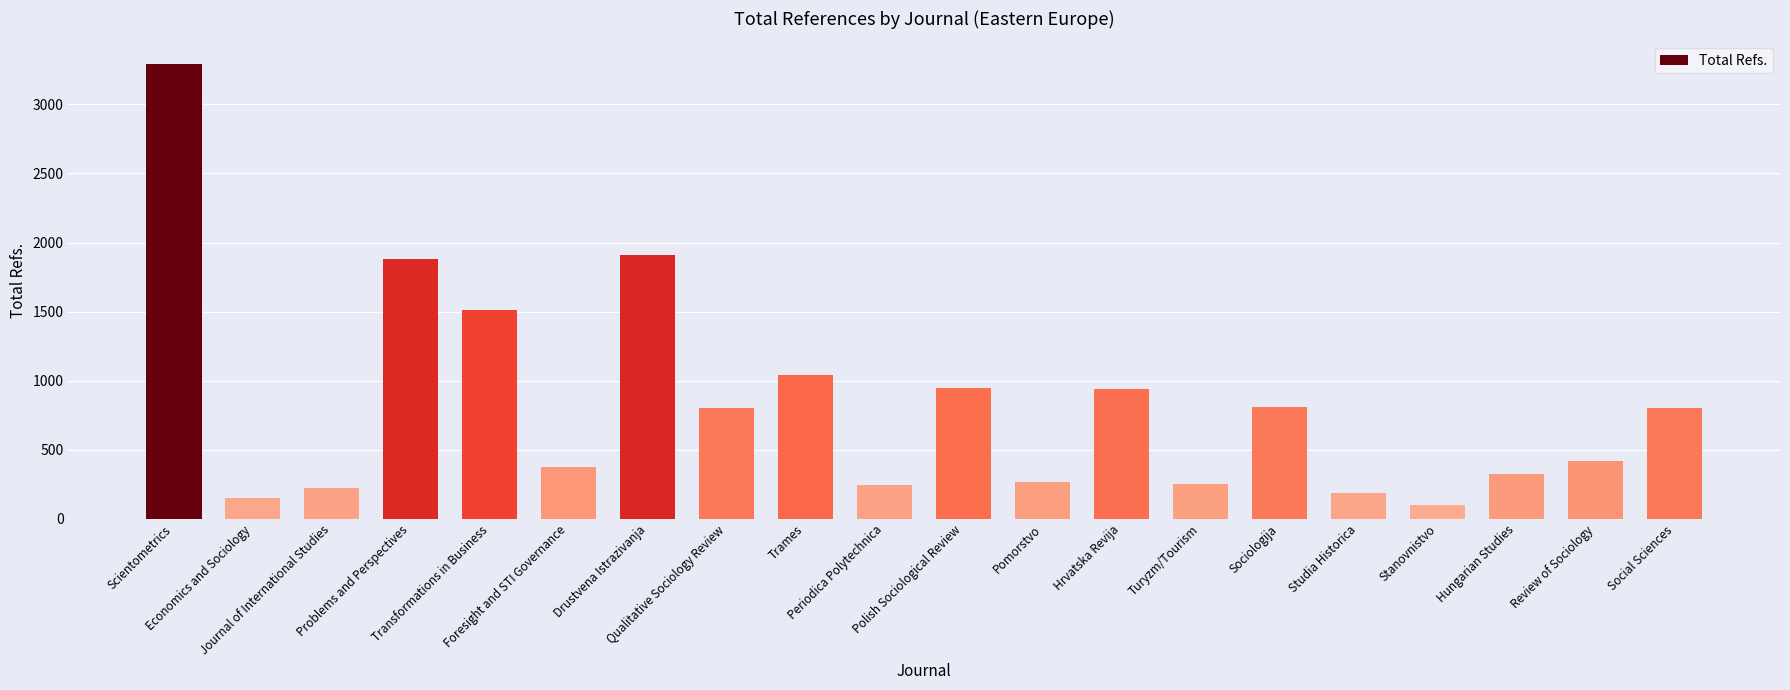

What is the average value?

824